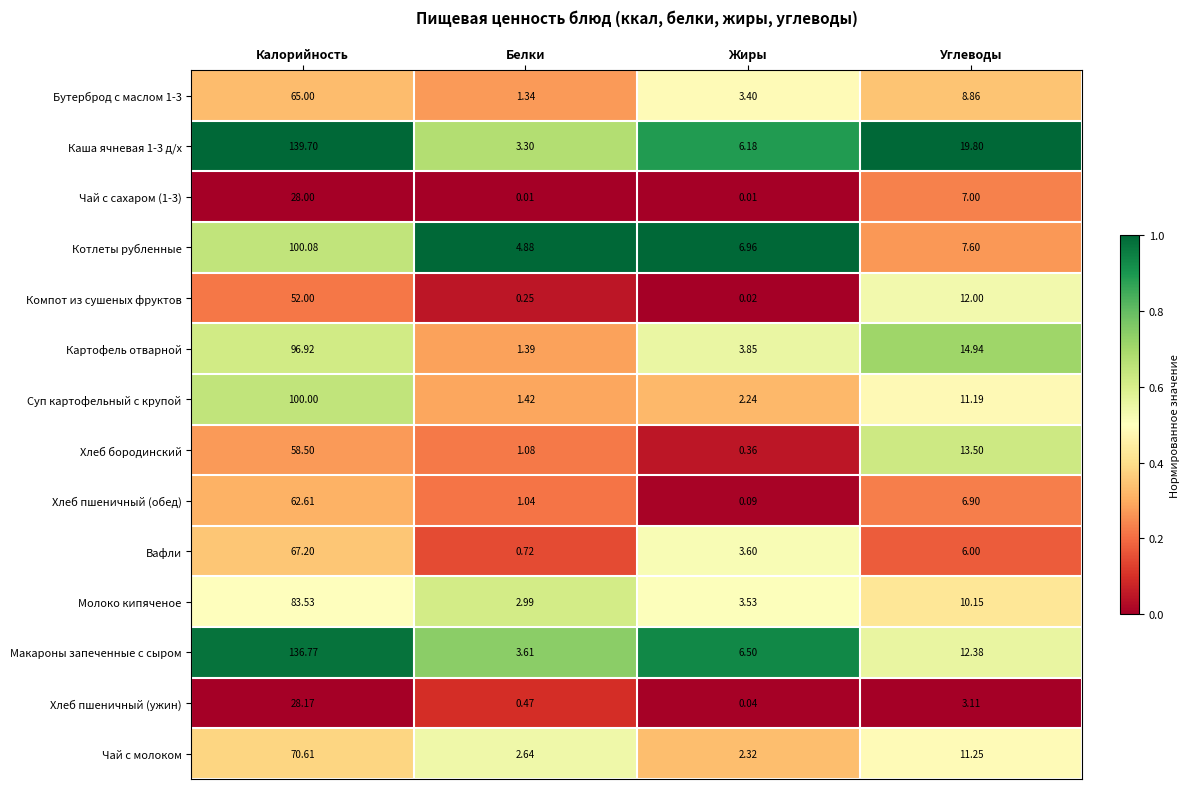

Where is Молоко кипяченое nearest to the value 43?

Углеводы